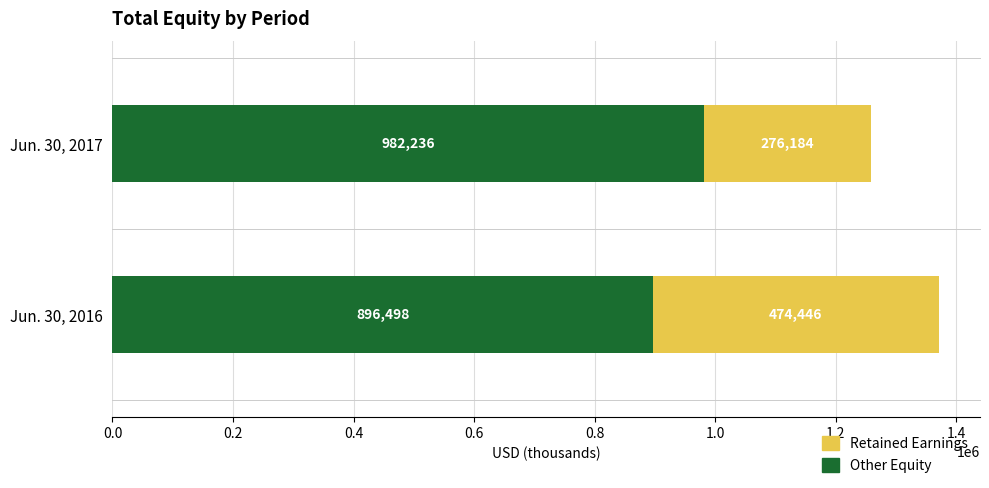

Where is Other Equity nearest to the value 939367?

Jun. 30, 2016